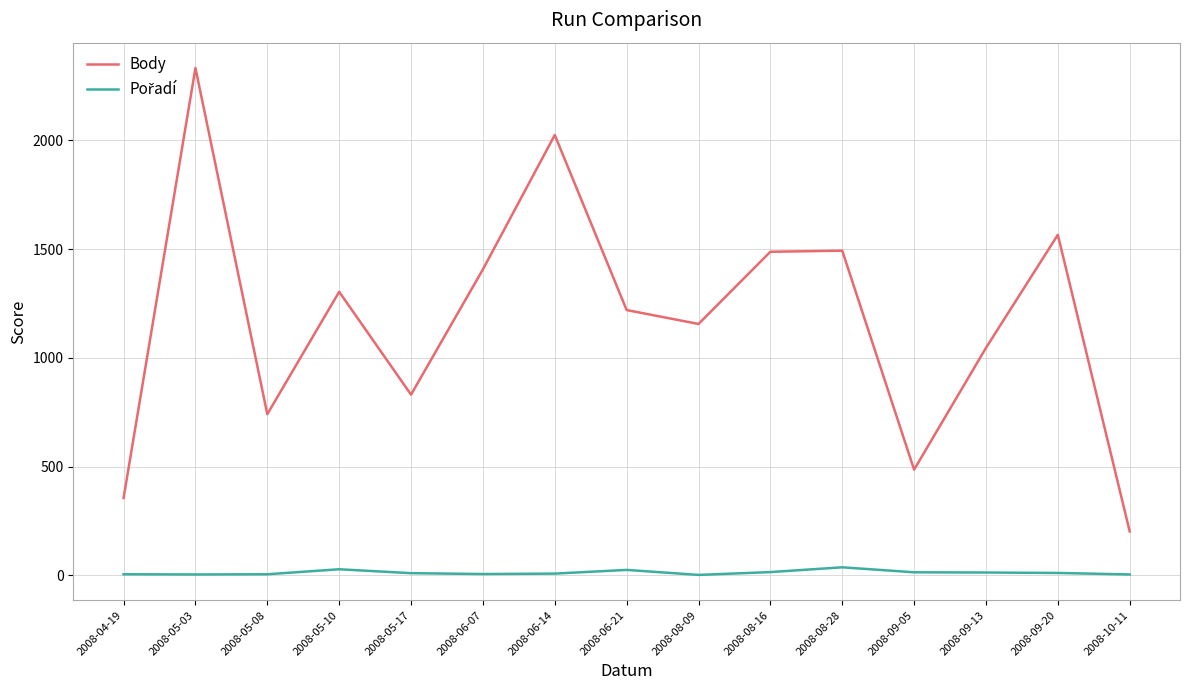

What is the difference between the maximum and minimum values in the Body series?

2131